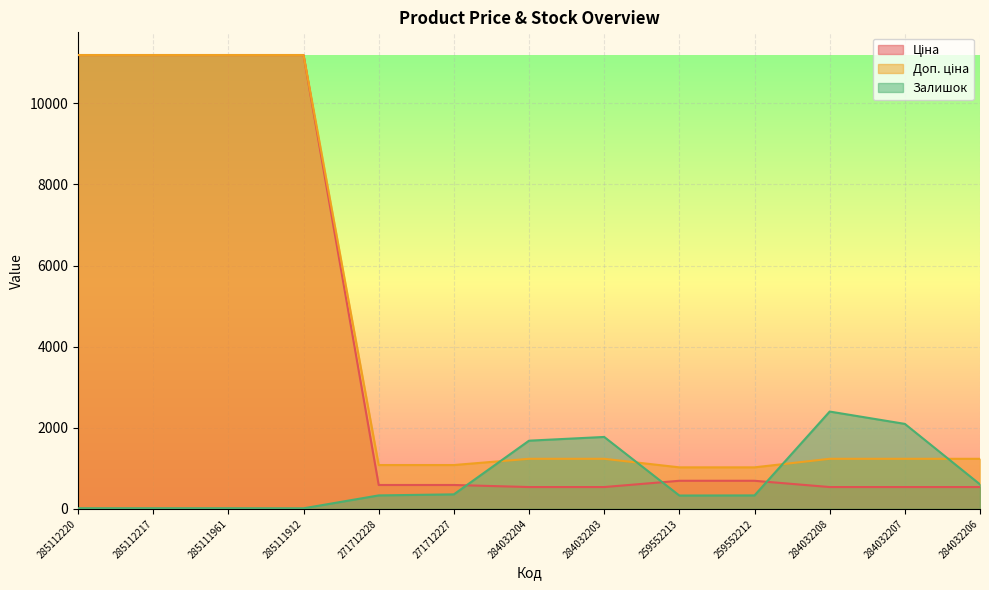

Which series changed the most between 285112217 and 284032208?

Ціна